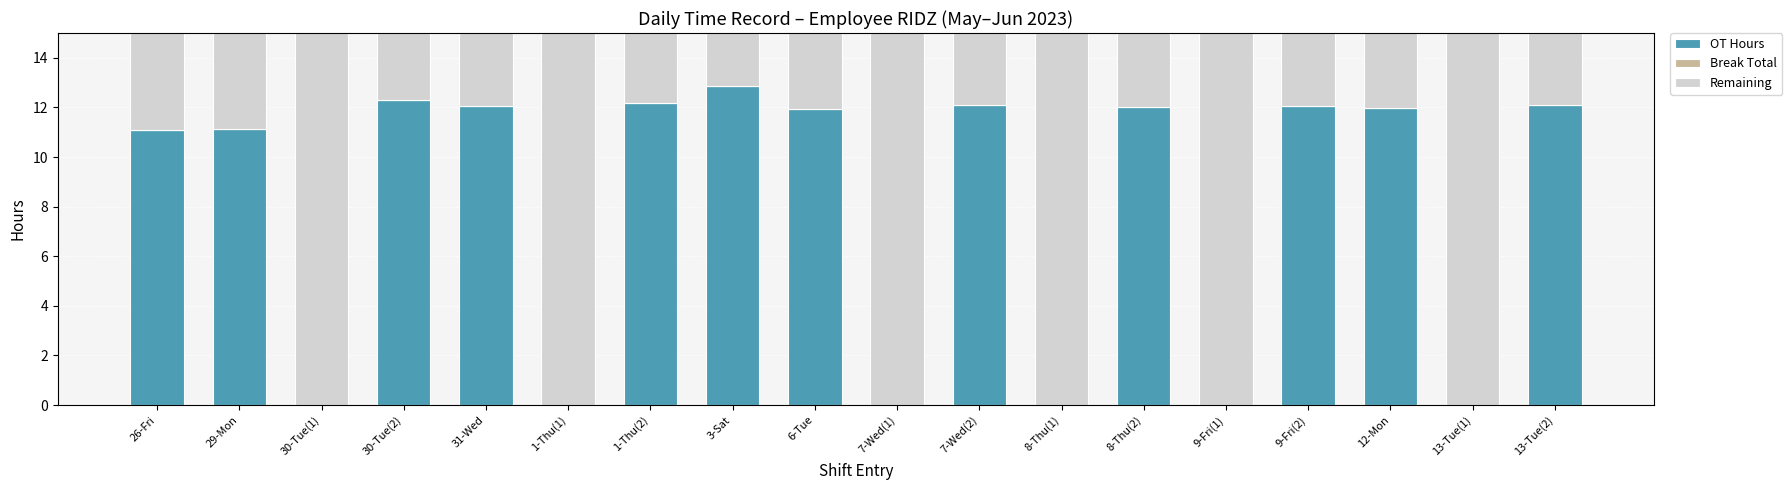

True or false: OT Hours has a value of 0.0 at 7-Wed(1).

True